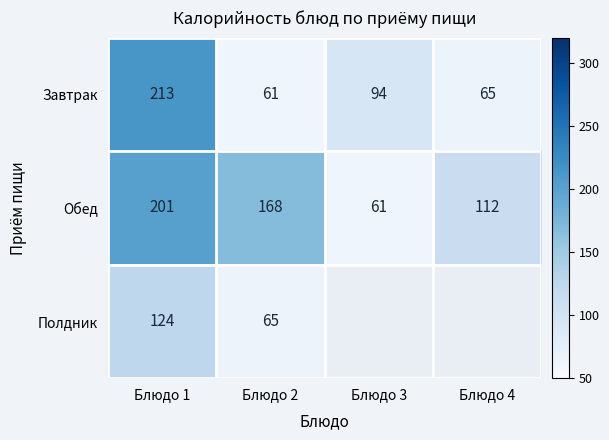

What is the highest value of the Обед series?

201